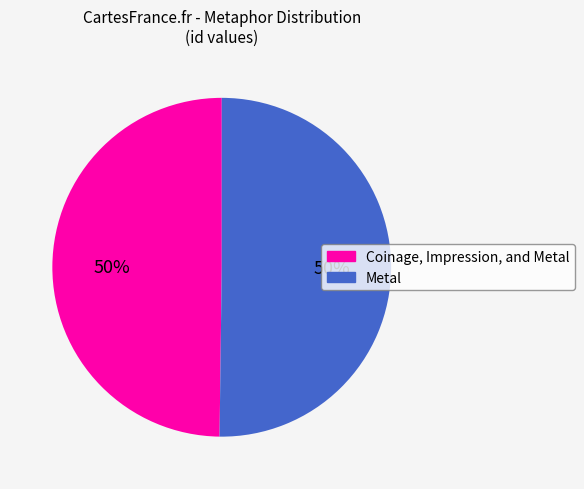

How many segments does this pie chart have?

2